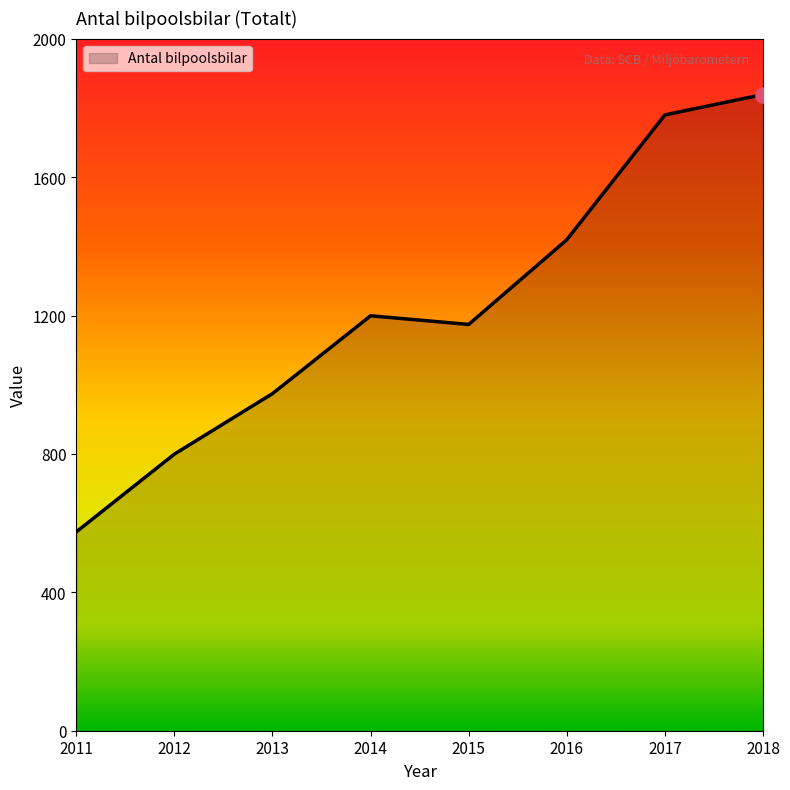

What is the change in value from 2017 to 2018?

+59